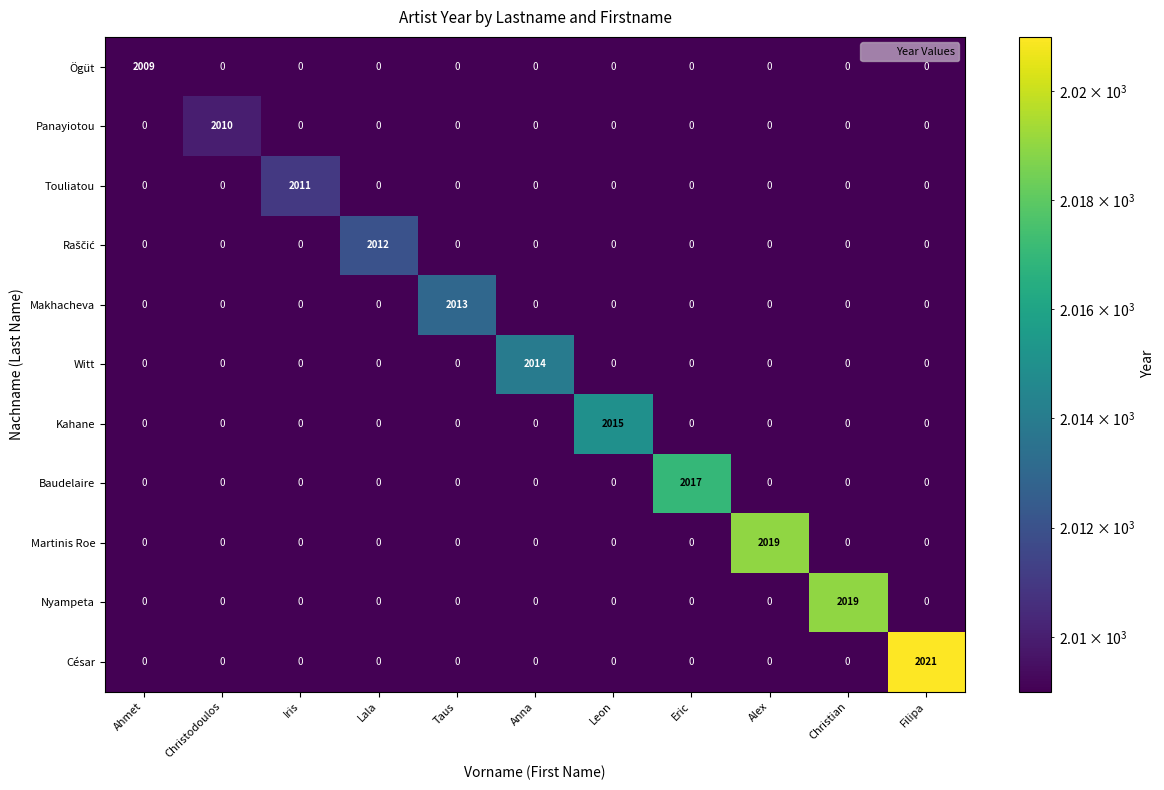

What is the difference between the maximum and minimum values in the Witt series?

2014